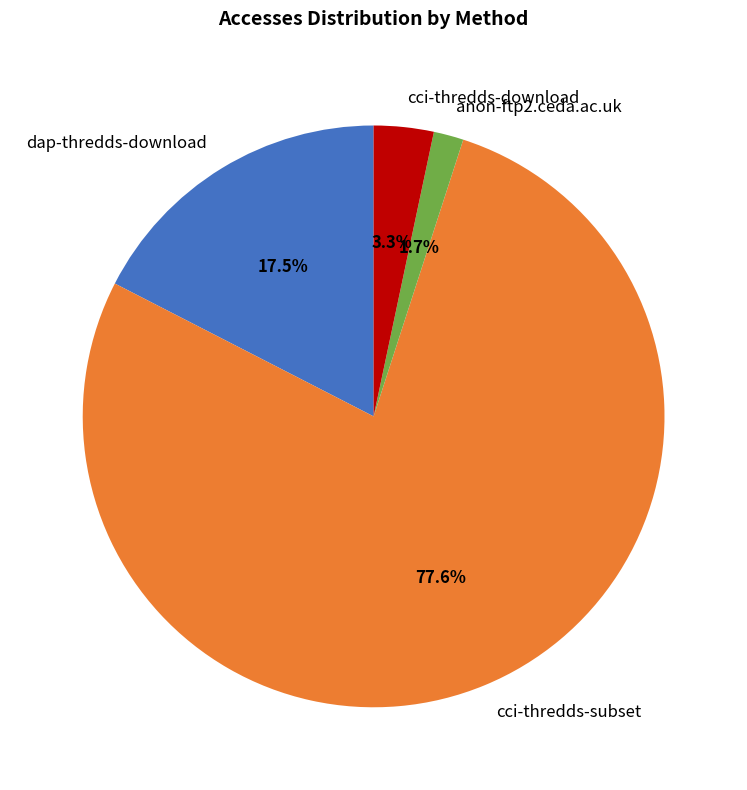

Which category has the biggest portion of the pie?

cci-thredds-subset